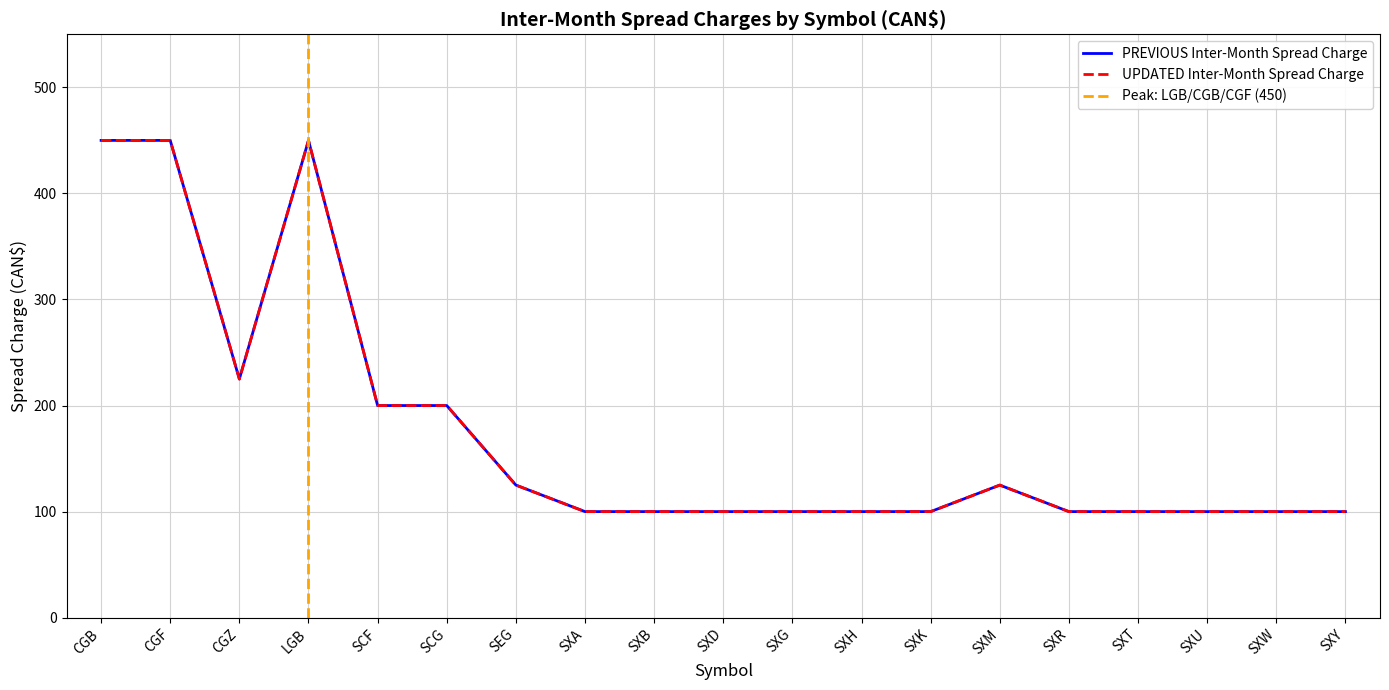

At which category does the chart reach its minimum across all series?

SXA